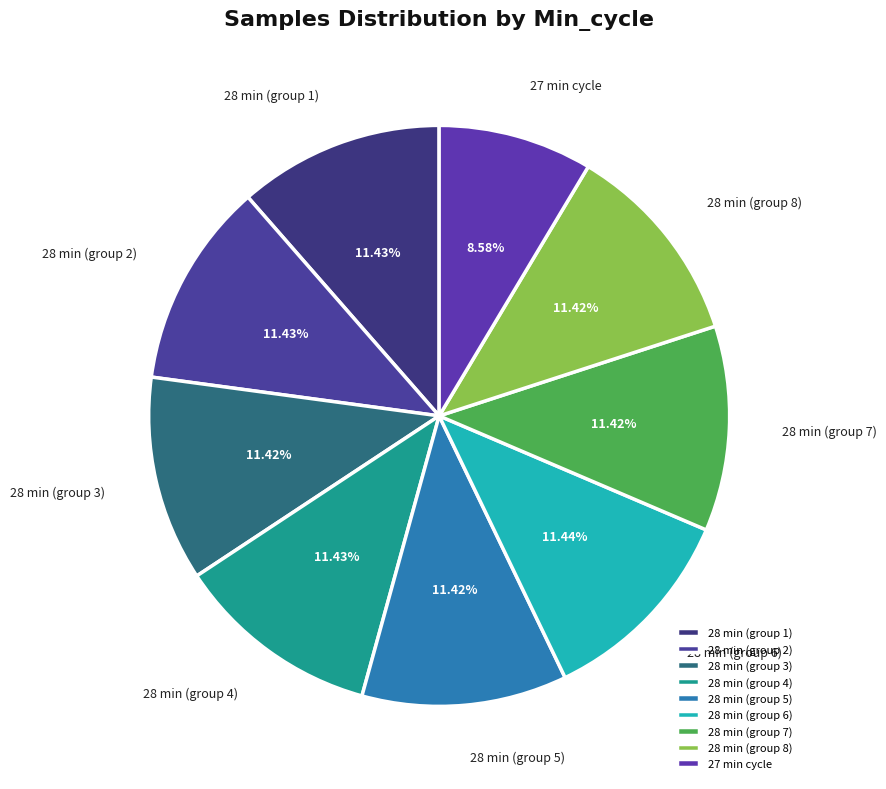

Does any single category account for the majority?

No